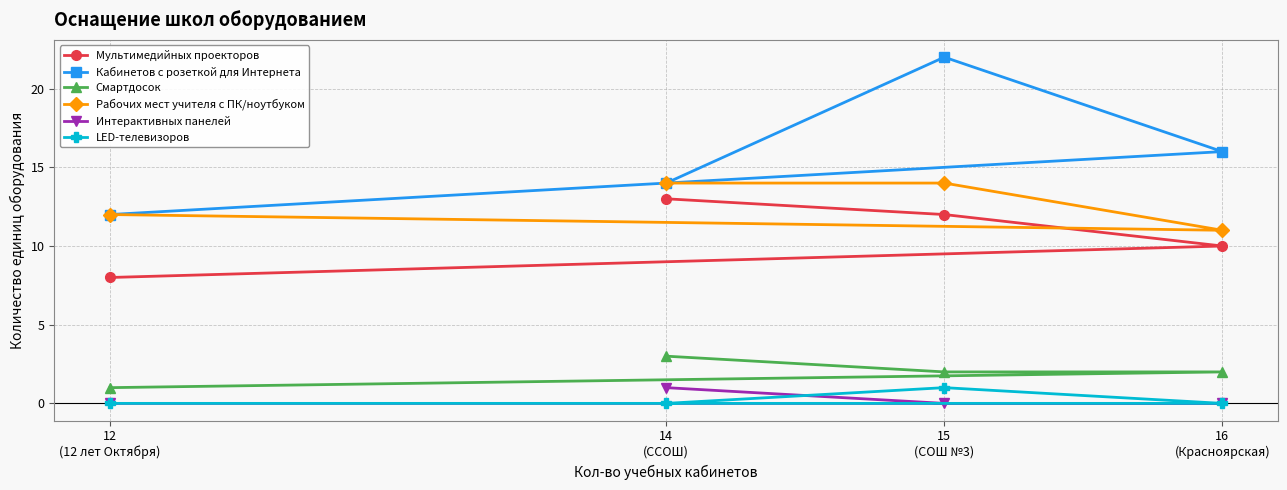

What is the sum of all Смартдосок values?

8